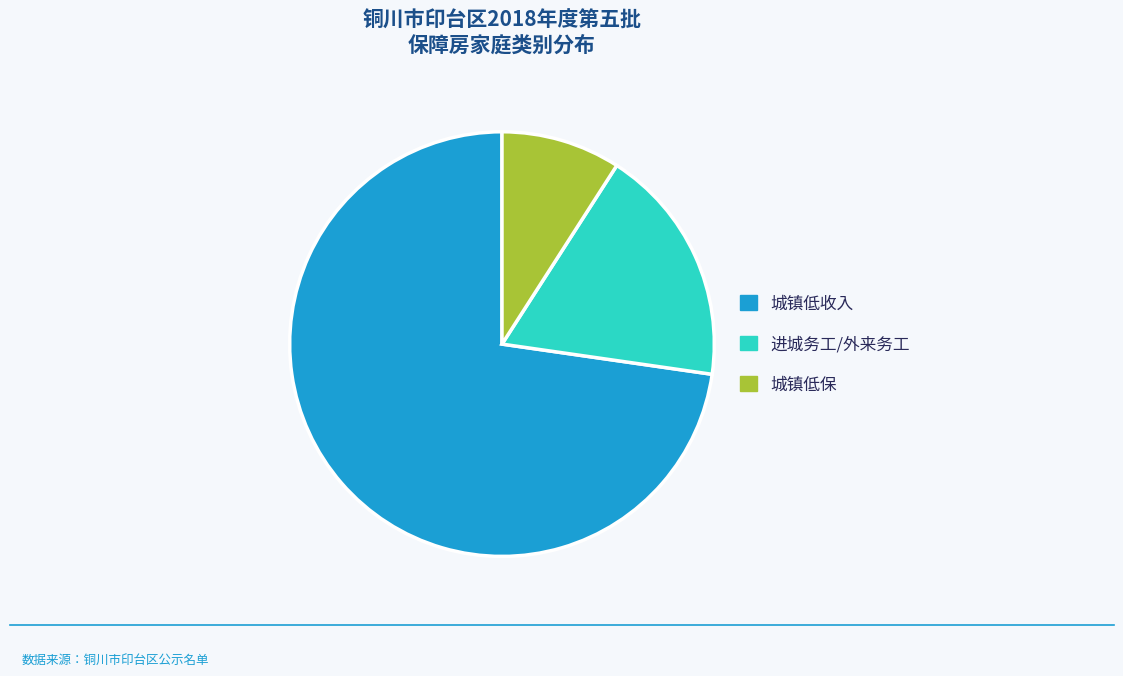

Combined, do 进城务工/外来务工 and 城镇低保 account for over 50%?

No